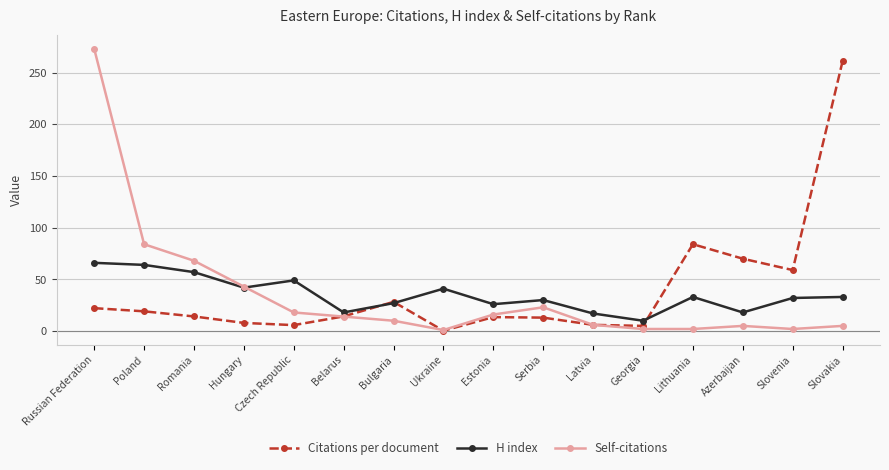

True or false: H index and Self-citations cross at least once.

True